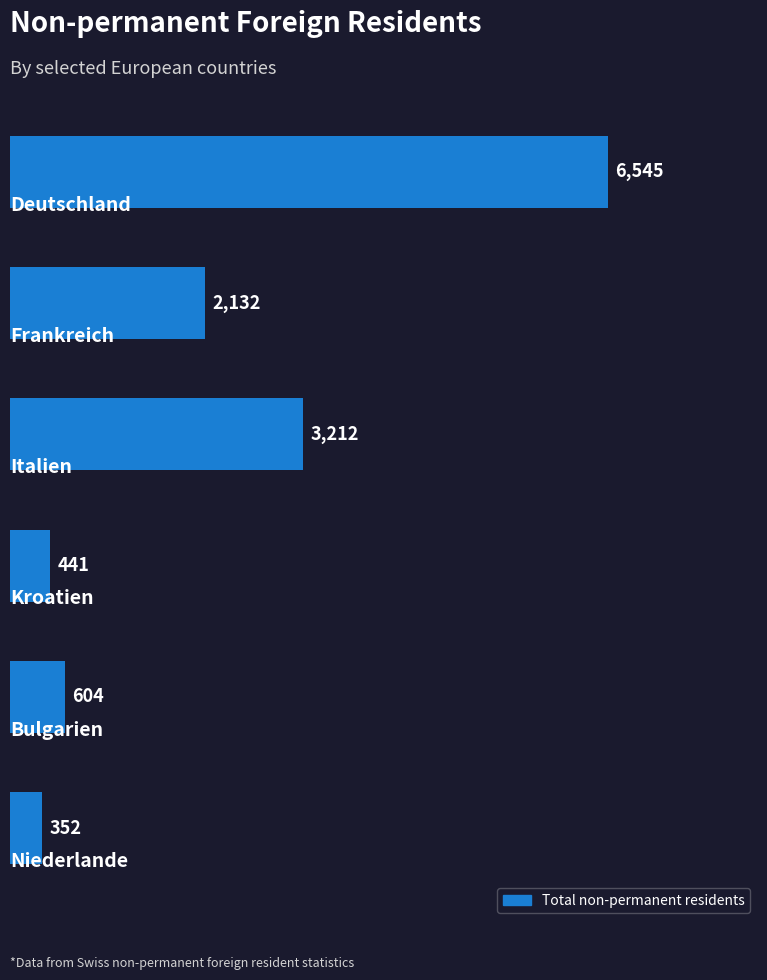

What is the sum of all values?

13286